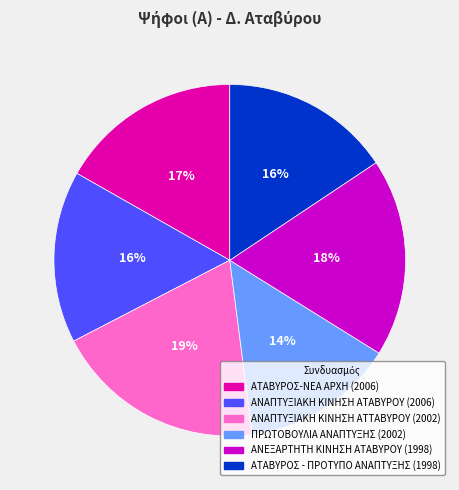

To the nearest percent, what is the difference between the ΑΝΑΠΤΥΞΙΑΚΗ ΚΙΝΗΣΗ ΑΤΑΒΥΡΟΥ (2006) and ΠΡΩΤΟΒΟΥΛΙΑ ΑΝΑΠΤΥΞΗΣ (2002) slice percentages?

2%